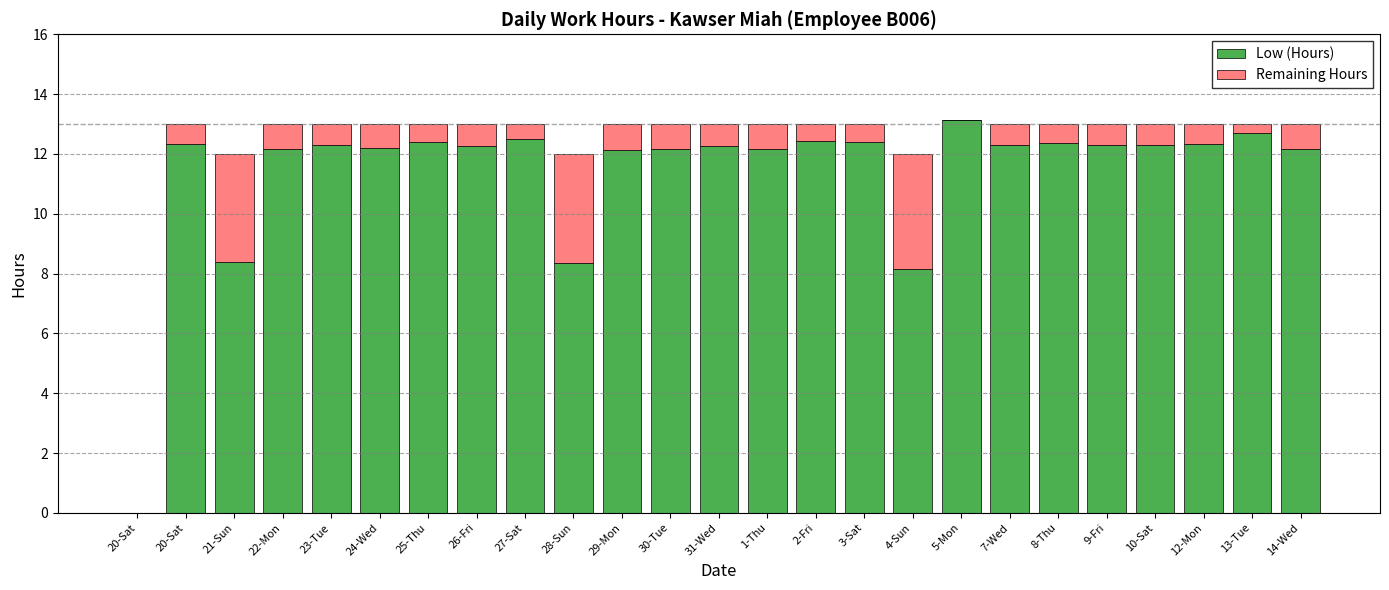

How many series are shown in this chart?

2